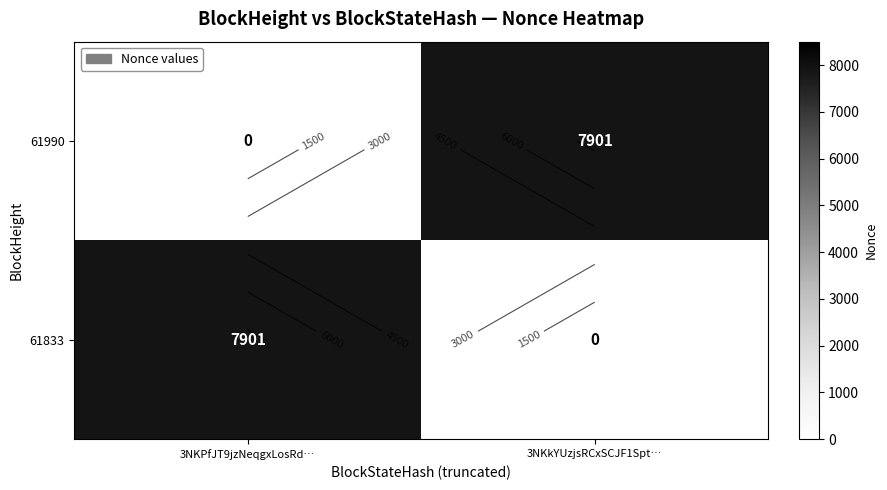

Between 3NKPfJT9jzNeqgxLosRd… and 3NKkYUzjsRCxSCJF1Spt…, which series saw the biggest shift?

61990